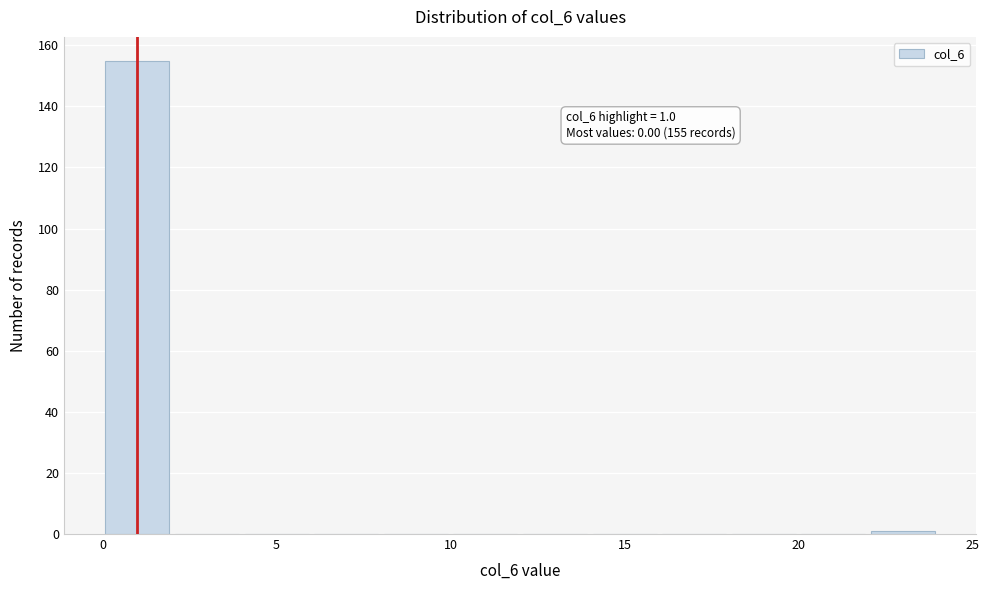

Over which range of the x-axis is the bar tallest?

0 to 2